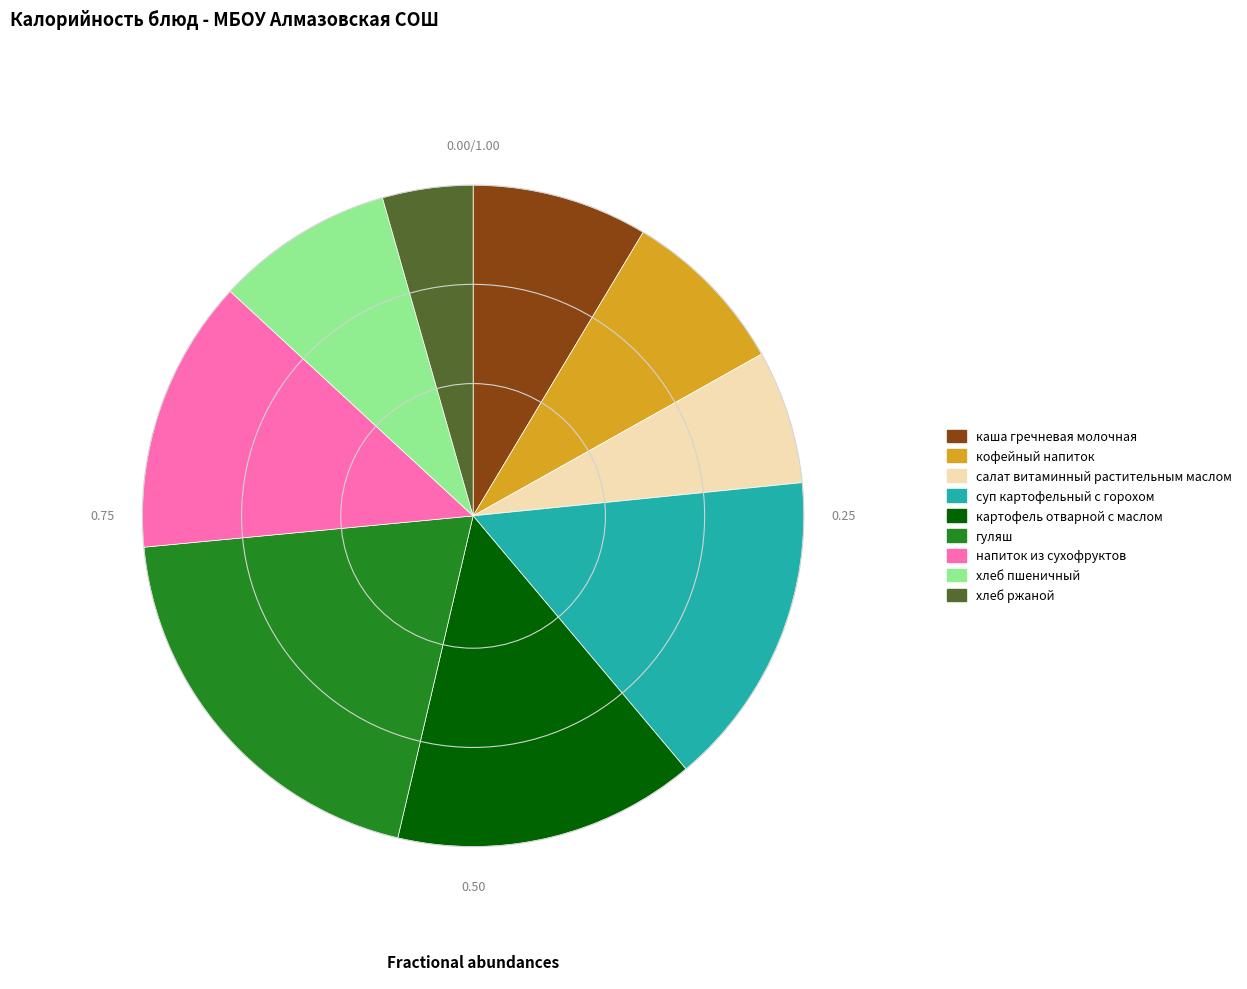

Which slice is the smallest?

хлеб ржаной